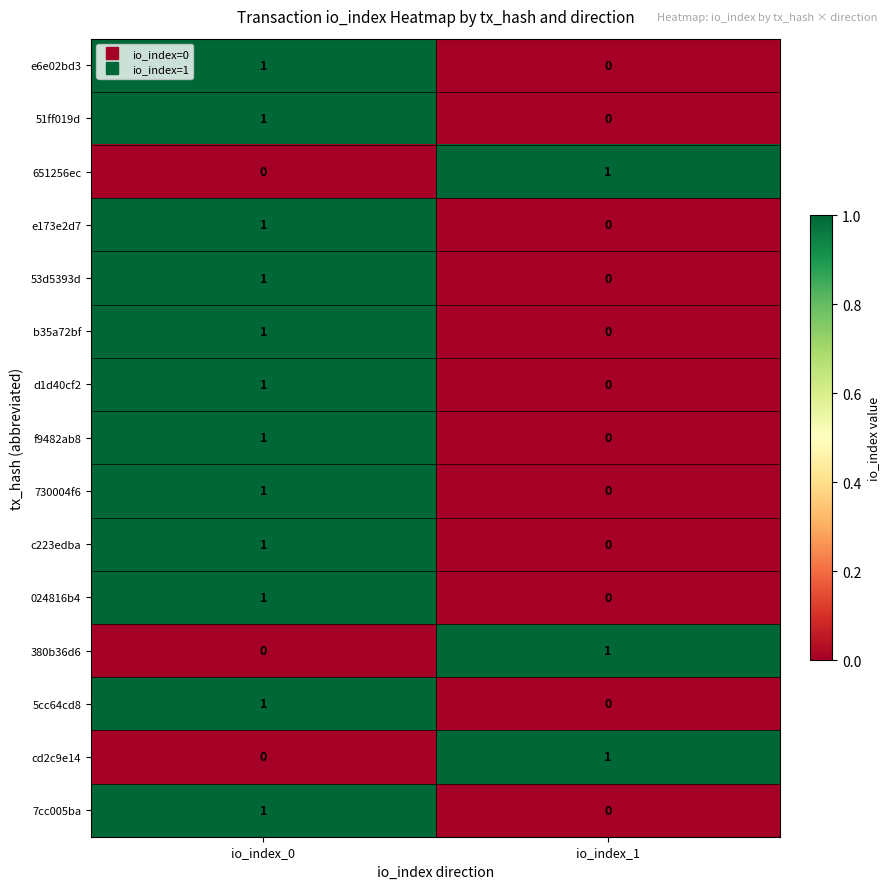

Reading left to right, transcribe all the data shown in this chart.

e6e02bd3: io_index_0=1	io_index_1=0
51ff019d: io_index_0=1	io_index_1=0
651256ec: io_index_0=0	io_index_1=1
e173e2d7: io_index_0=1	io_index_1=0
53d5393d: io_index_0=1	io_index_1=0
b35a72bf: io_index_0=1	io_index_1=0
d1d40cf2: io_index_0=1	io_index_1=0
f9482ab8: io_index_0=1	io_index_1=0
730004f6: io_index_0=1	io_index_1=0
c223edba: io_index_0=1	io_index_1=0
024816b4: io_index_0=1	io_index_1=0
380b36d6: io_index_0=0	io_index_1=1
5cc64cd8: io_index_0=1	io_index_1=0
cd2c9e14: io_index_0=0	io_index_1=1
7cc005ba: io_index_0=1	io_index_1=0